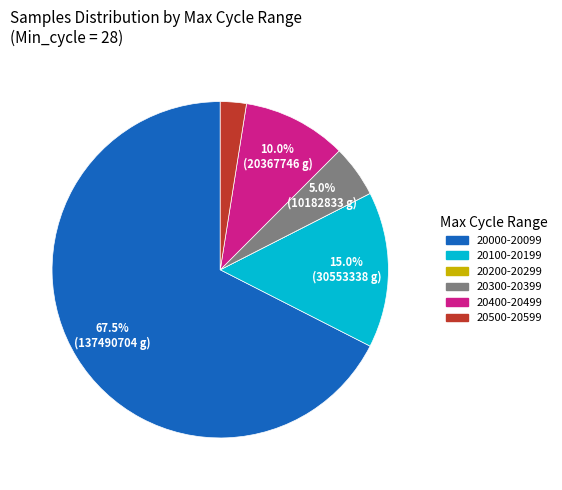

Does any single category account for the majority?

Yes